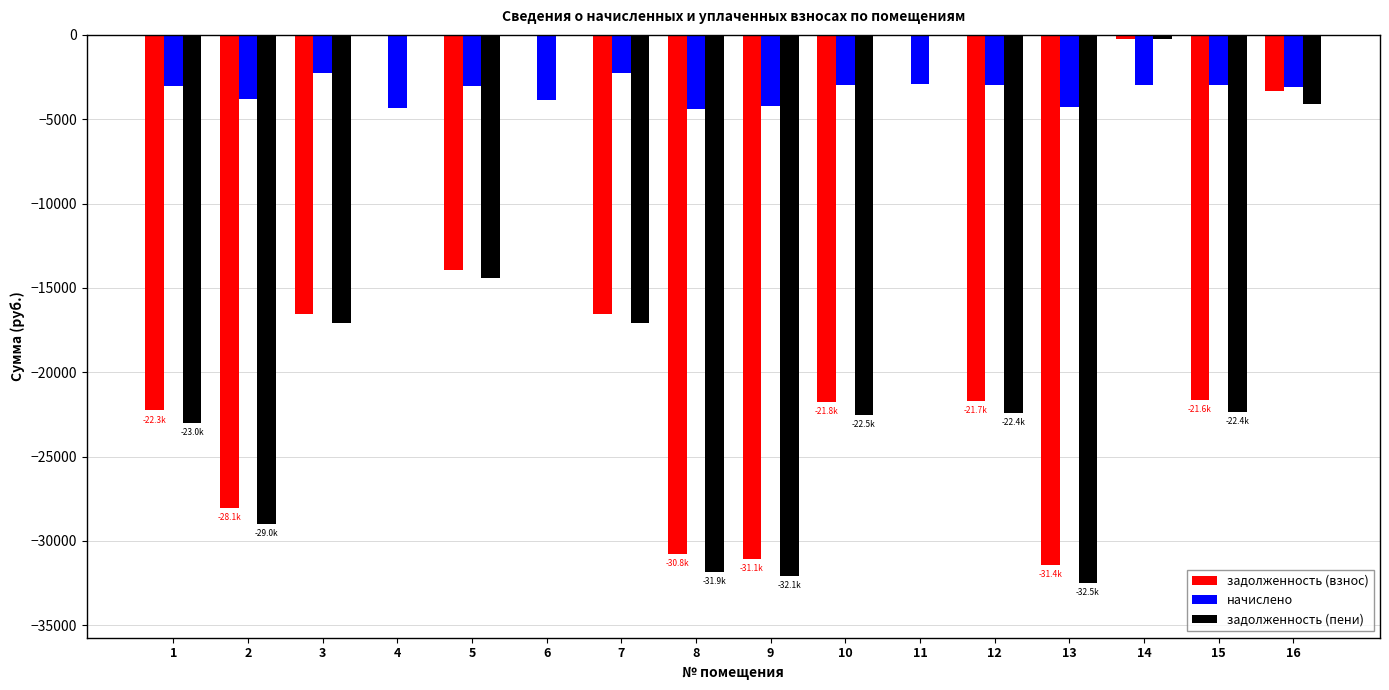

Is the value of начислено at 14 greater than the value of задолженность (взнос) at 14?

No